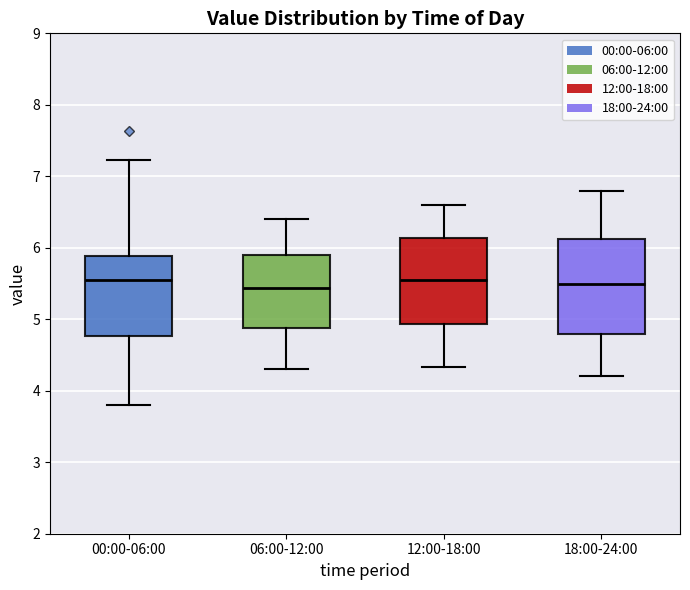

Reading left to right, transcribe this box plot: for each box, give where its median line is, the range the box spans, and where its two whiskers end, as read against the y-axis. The values are not printed on the chart, so give them approximately, as read against the axis.

00:00-06:00: median 5.6, box 4.8 to 5.9, whiskers 3.8 to 7.2
06:00-12:00: median 5.4, box 4.9 to 5.9, whiskers 4.3 to 6.4
12:00-18:00: median 5.6, box 4.9 to 6.1, whiskers 4.3 to 6.6
18:00-24:00: median 5.5, box 4.8 to 6.1, whiskers 4.2 to 6.8